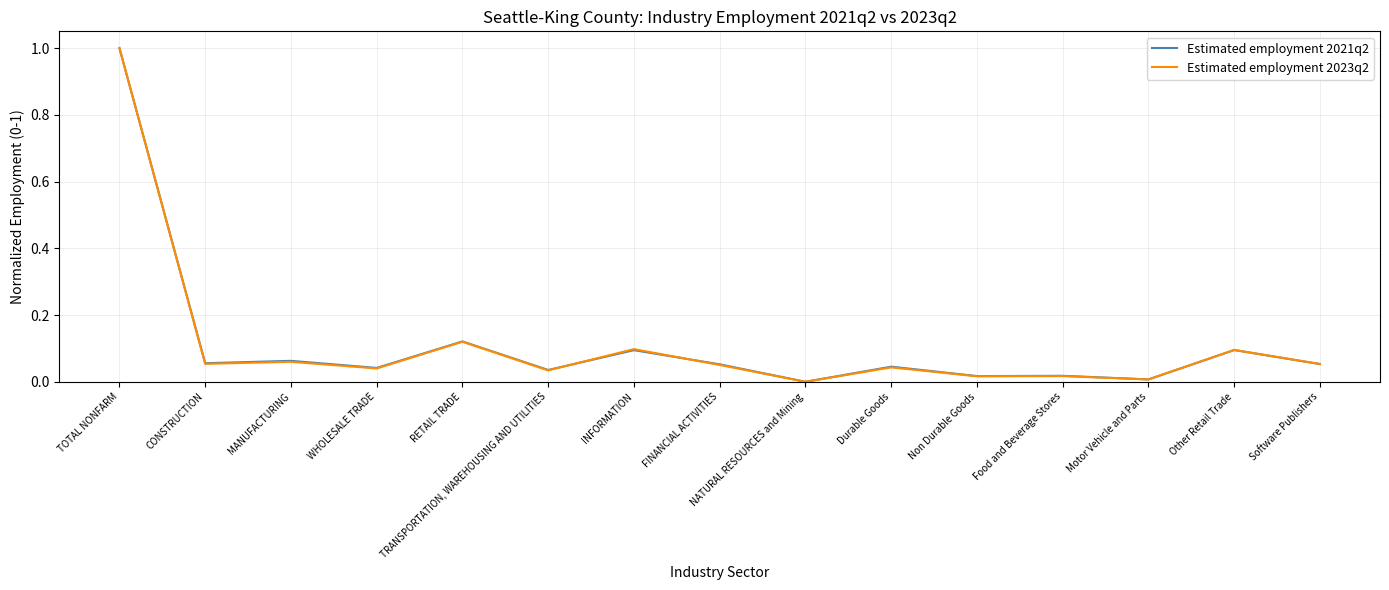

What are all the series names shown in the legend?

Estimated employment 2021q2, Estimated employment 2023q2